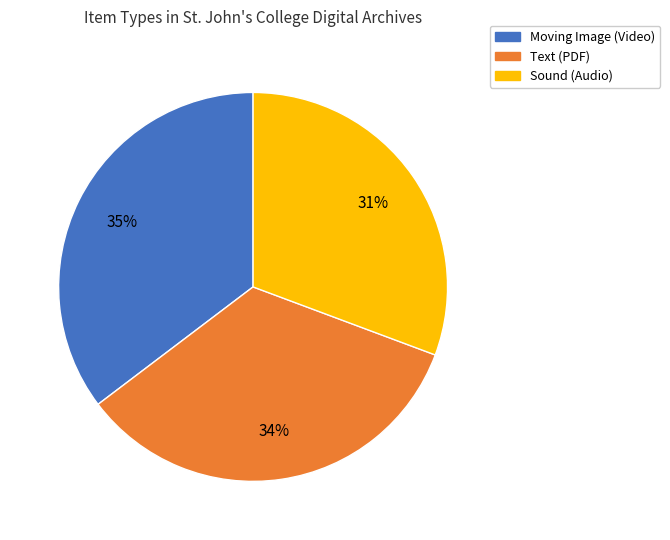

Count the number of slices in the pie.

3